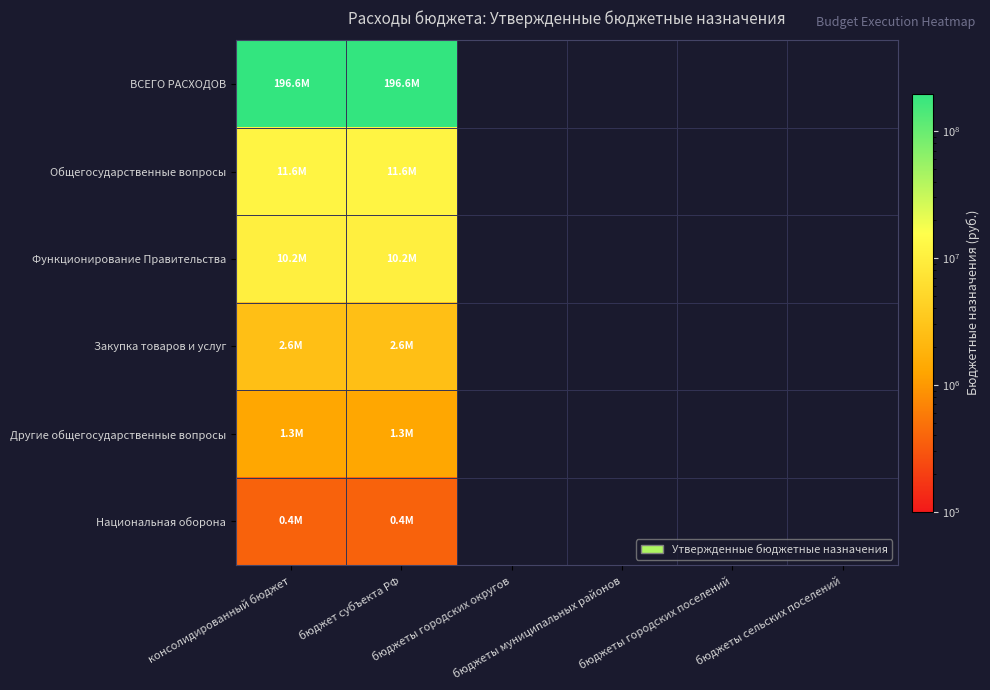

List the labels in order of ВСЕГО РАСХОДОВ value, smallest first.

консолидированный бюджет, бюджет субъекта РФ, бюджеты городских округов, бюджеты муниципальных районов, бюджеты городских поселений, бюджеты сельских поселений